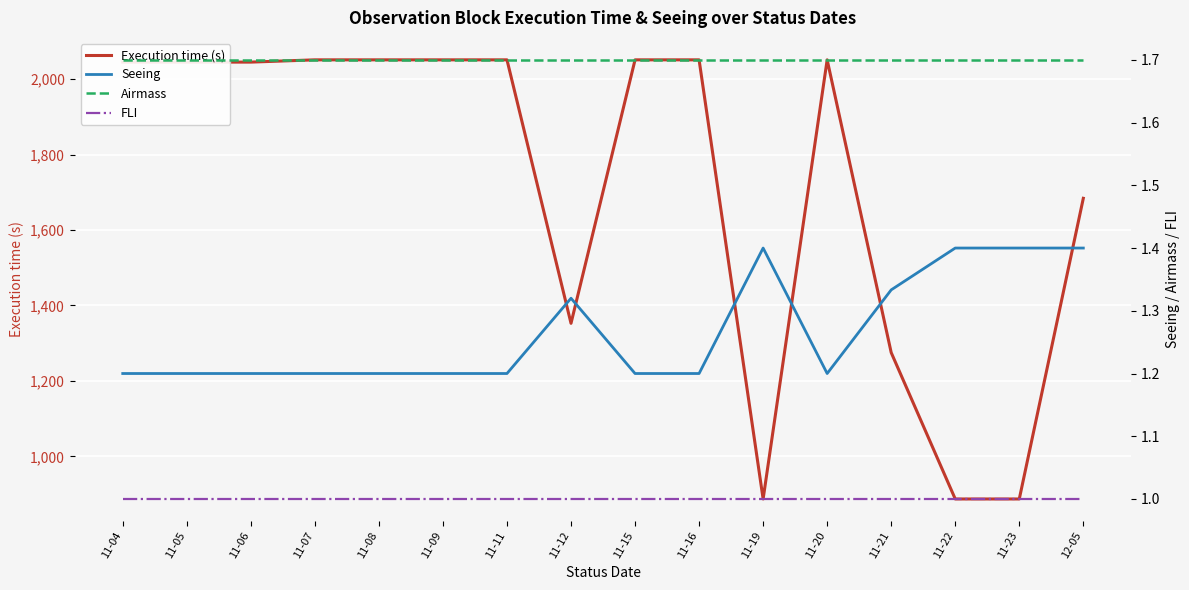

How many lines are shown in the chart?

4